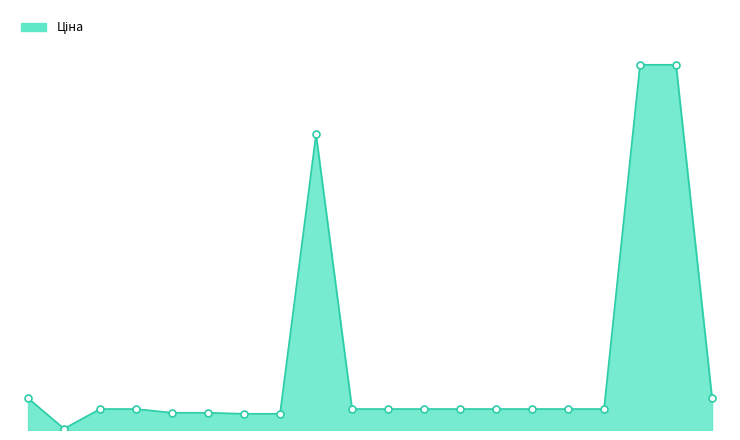

True or false: the data has more than 1 interior local peaks.

False